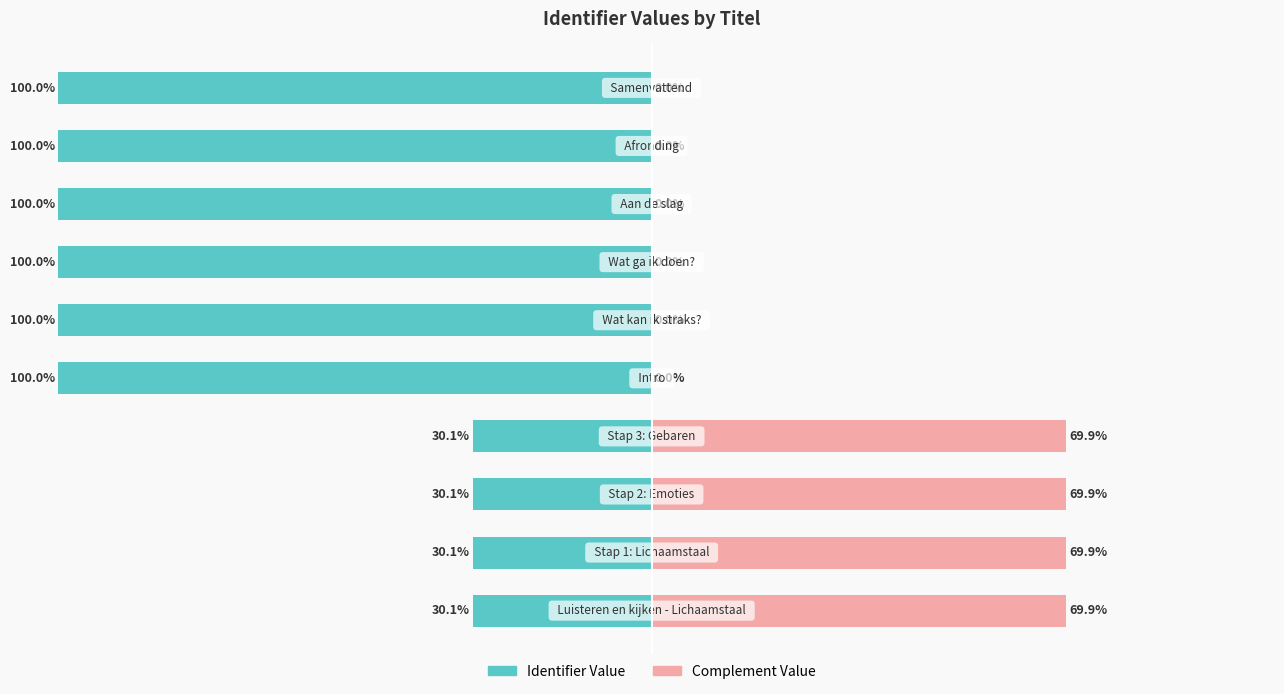

What is the value of the Complement Value bar at the 4th from the left?

69.9